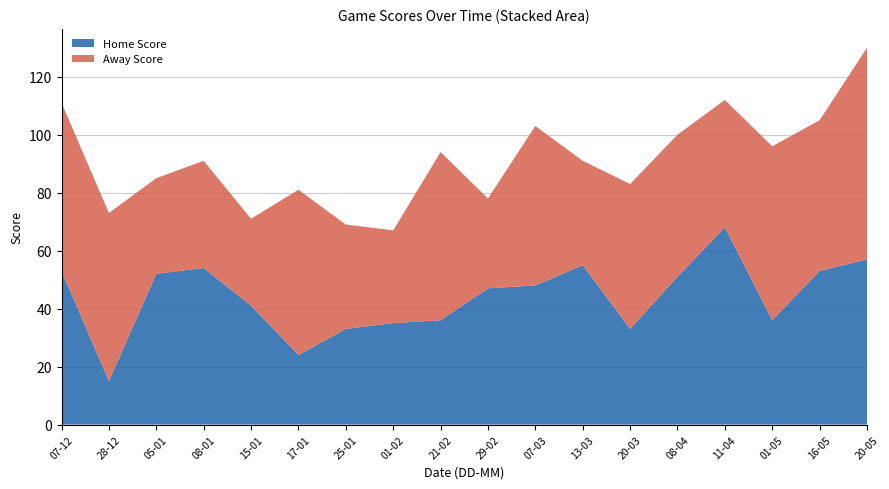

Reading left to right, what are all the values shown in this chart?

Home Score: 53	15	52	54	41	24	33	35	36	47	48	55	33	51	68	36	53	57
Away Score: 58	58	33	37	30	57	36	32	58	31	55	36	50	49	44	60	52	73